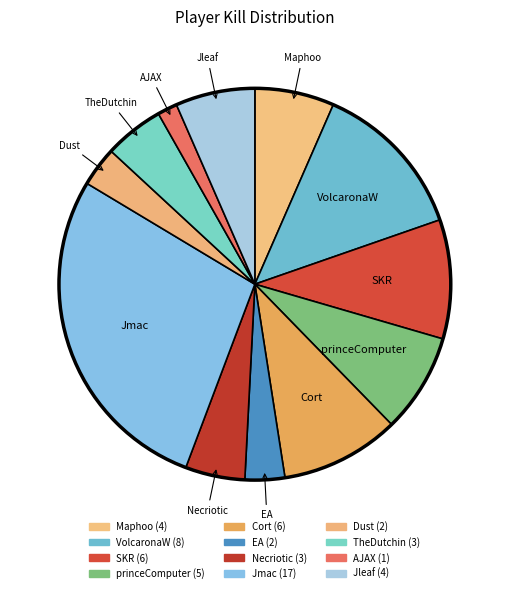

To the nearest percent, what portion does EA represent?

3%